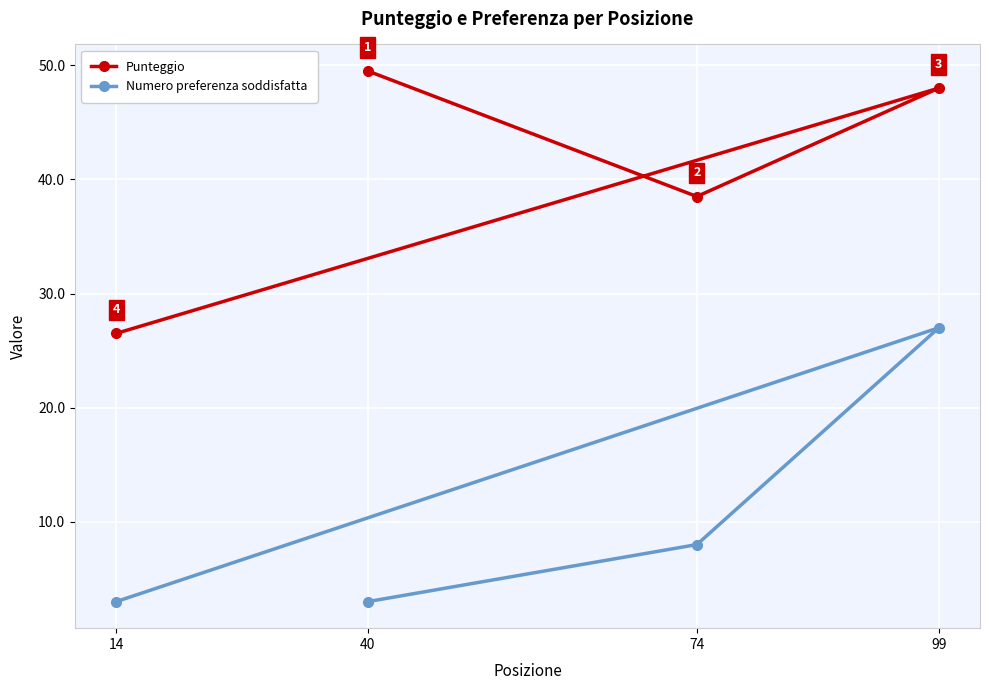

True or false: Numero preferenza soddisfatta has more than 1 interior local peaks.

False